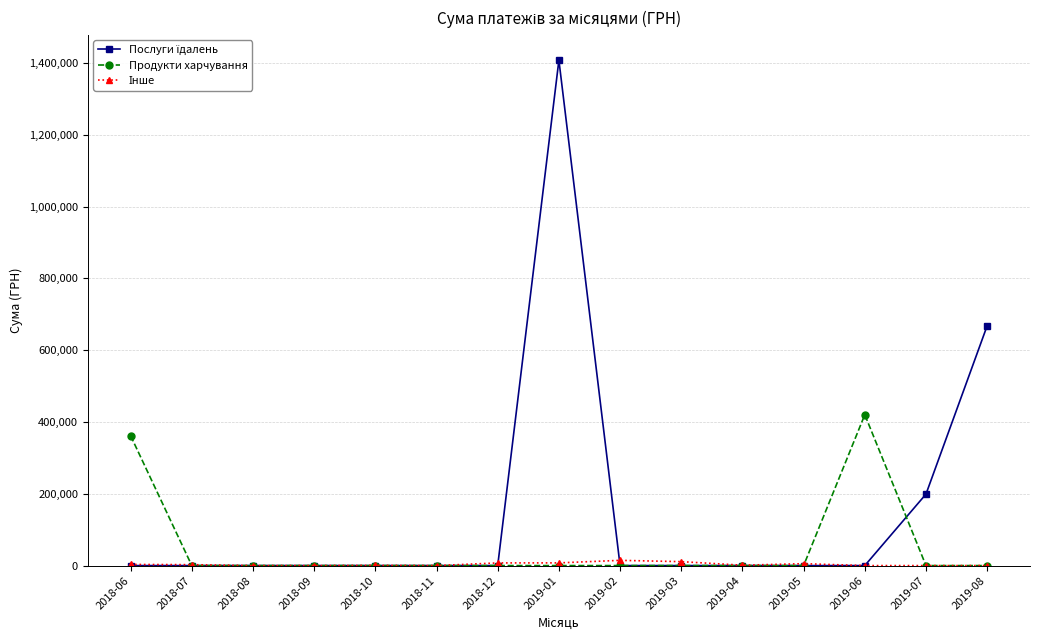

At which category is the sum across all series the highest?

2019-01